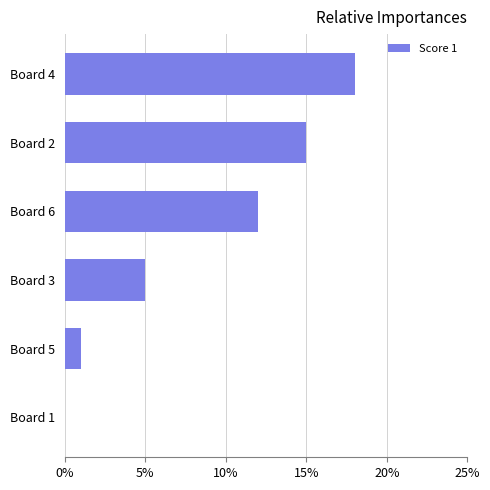

Which category has the highest value across all series?

Board 4